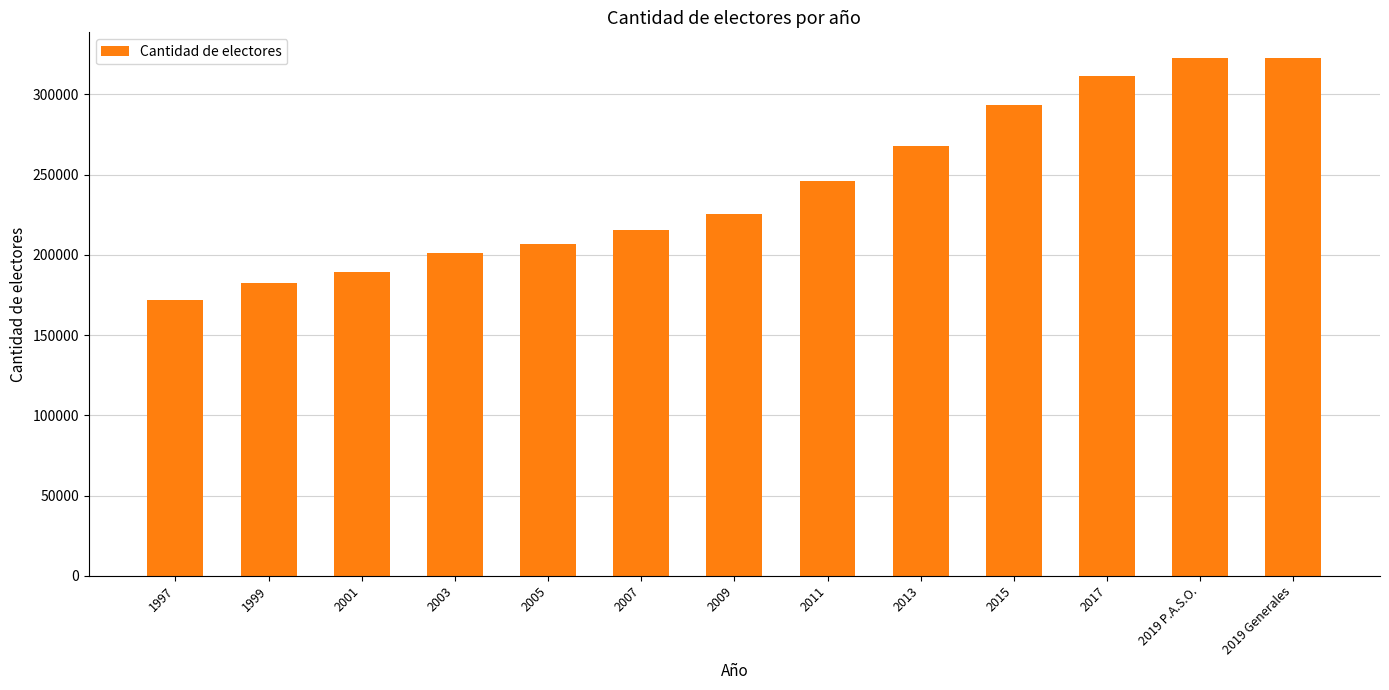

What is the smallest value displayed?

172207